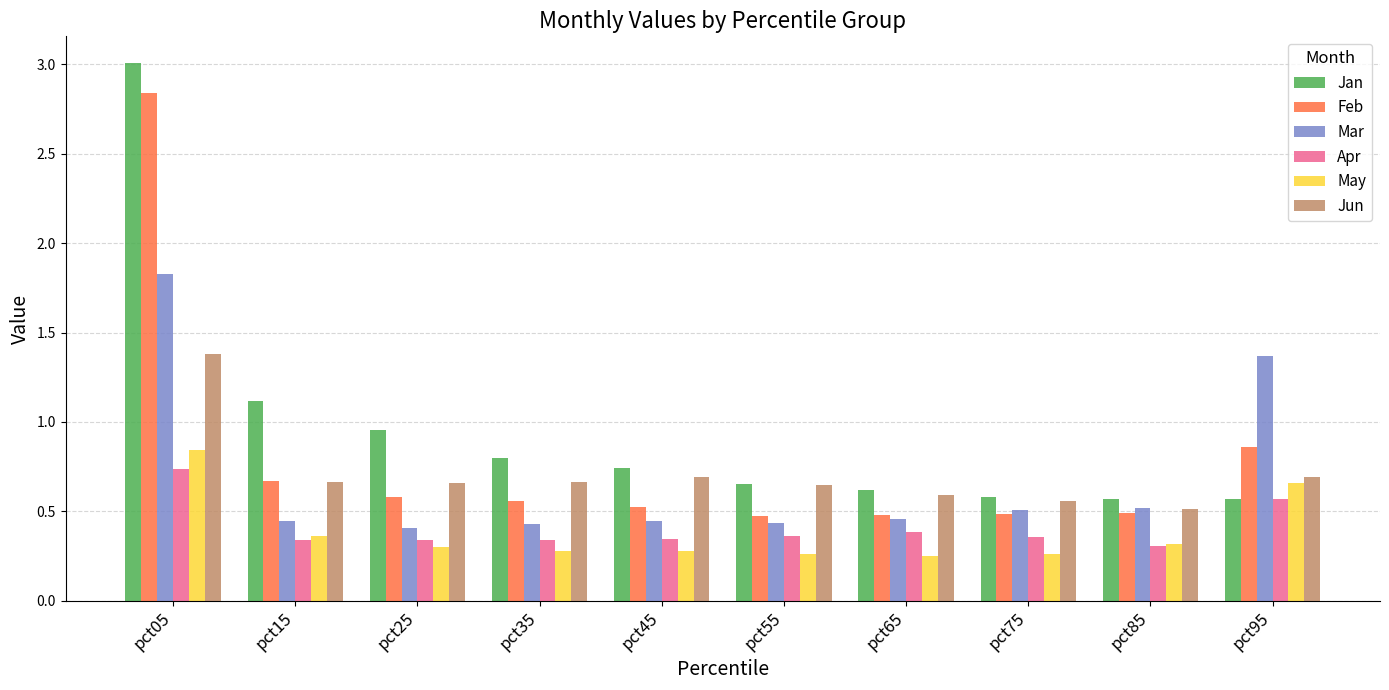

The Jan series shows 0.6 at pct85. True or false?

True